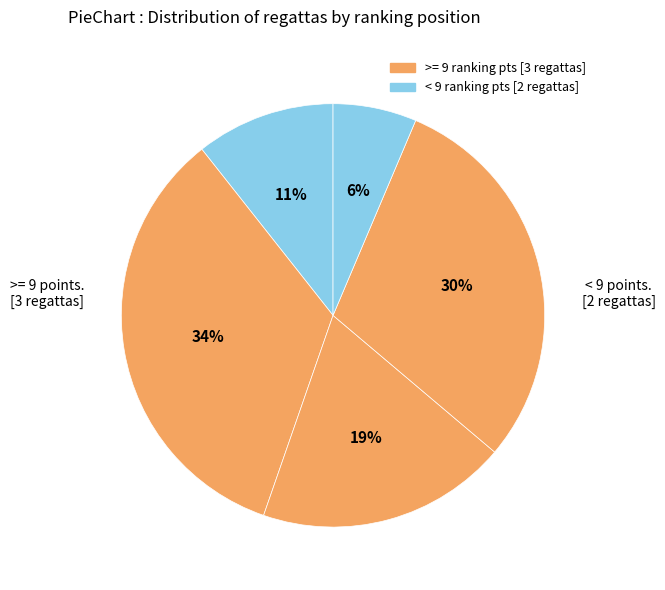

How many slices are in this pie chart?

5